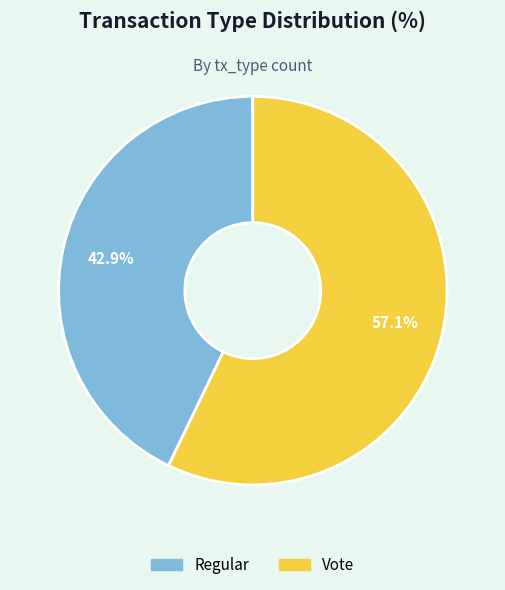

To the nearest percent, what is the difference between the Regular and Vote slice percentages?

14%